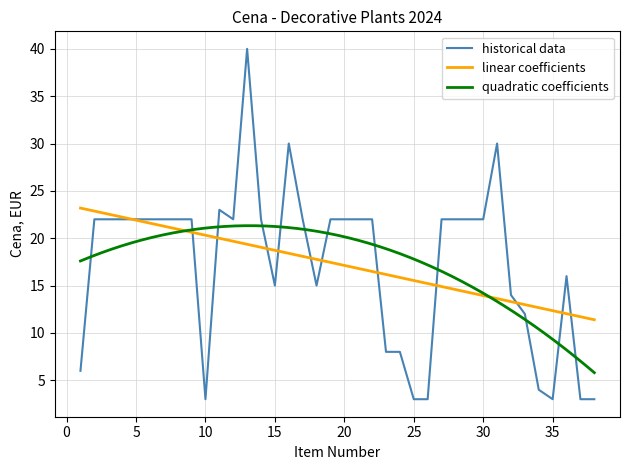

Reading right to left, extract all data points from this chart.

3	3	16	3	4	12	14	30	22	22	22	22	3	3	8	8	22	22	22	22	15	22	30	15	22	40	22	23	3	22	22	22	22	22	22	22	22	6